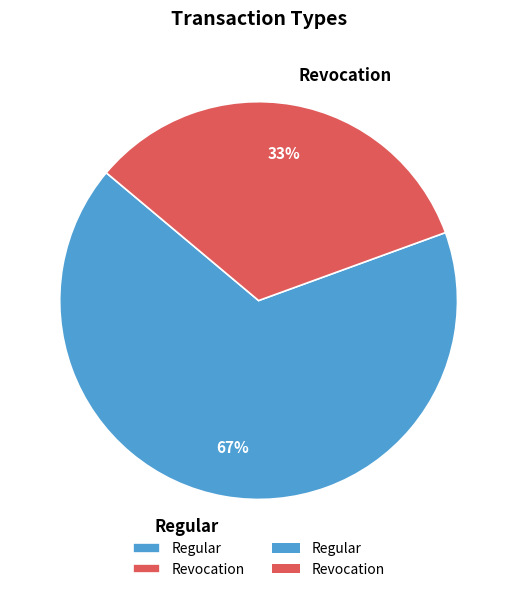

To the nearest percent, what is the combined percentage of Regular and Revocation?

100%